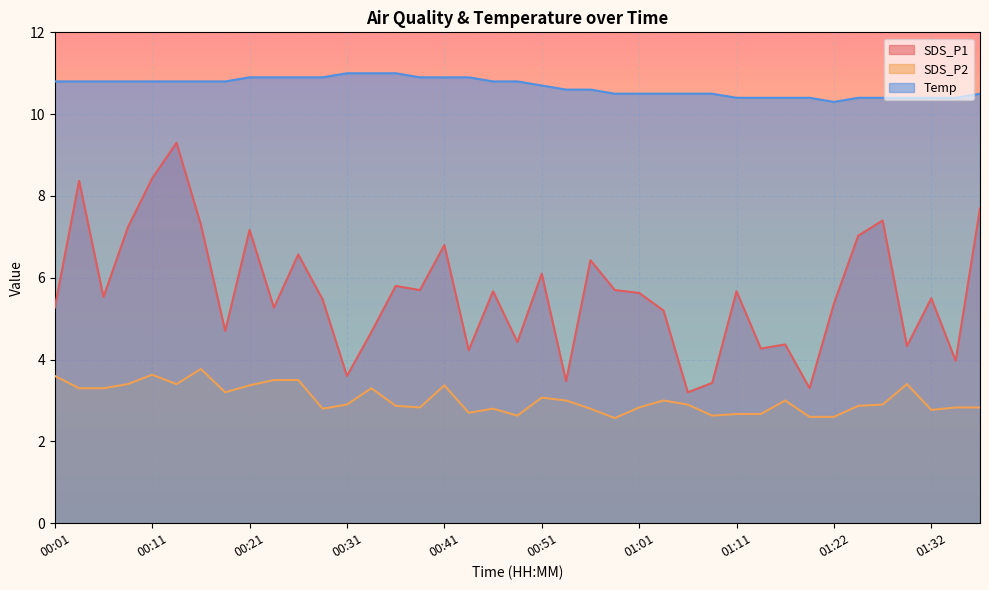

True or false: Temp has more than 1 points higher than both neighbors.

False